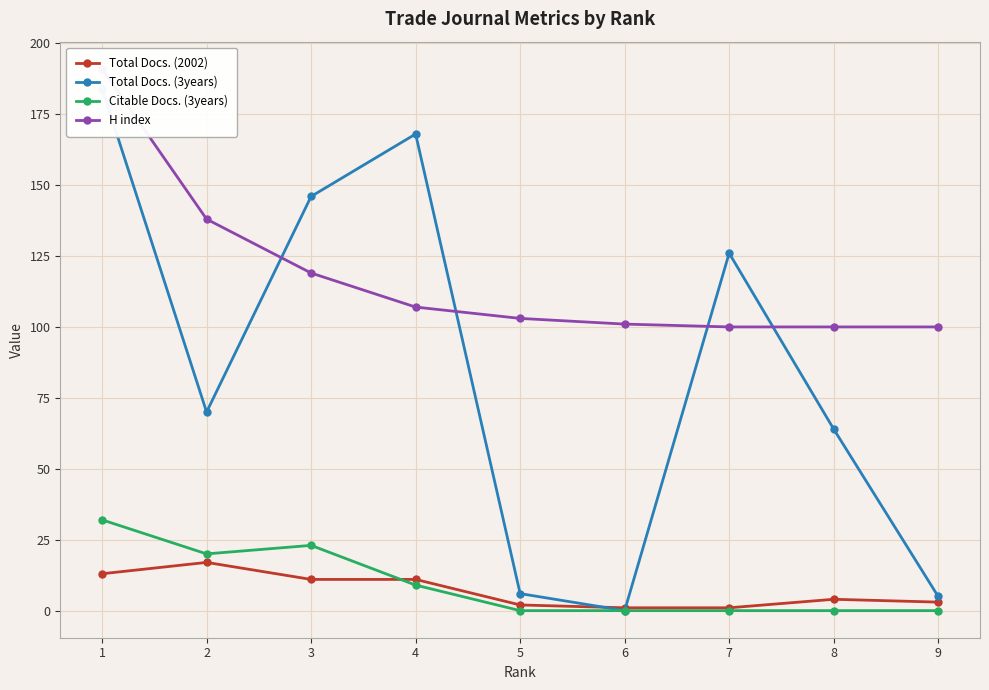

After their last crossing, which series has the higher values: Total Docs. (2002) or Citable Docs. (3years)?

Total Docs. (2002)